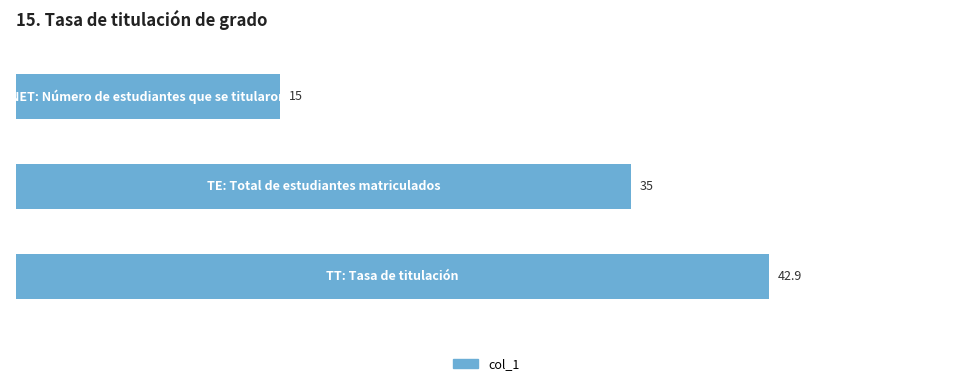

What is the maximum value shown in the chart?

42.9